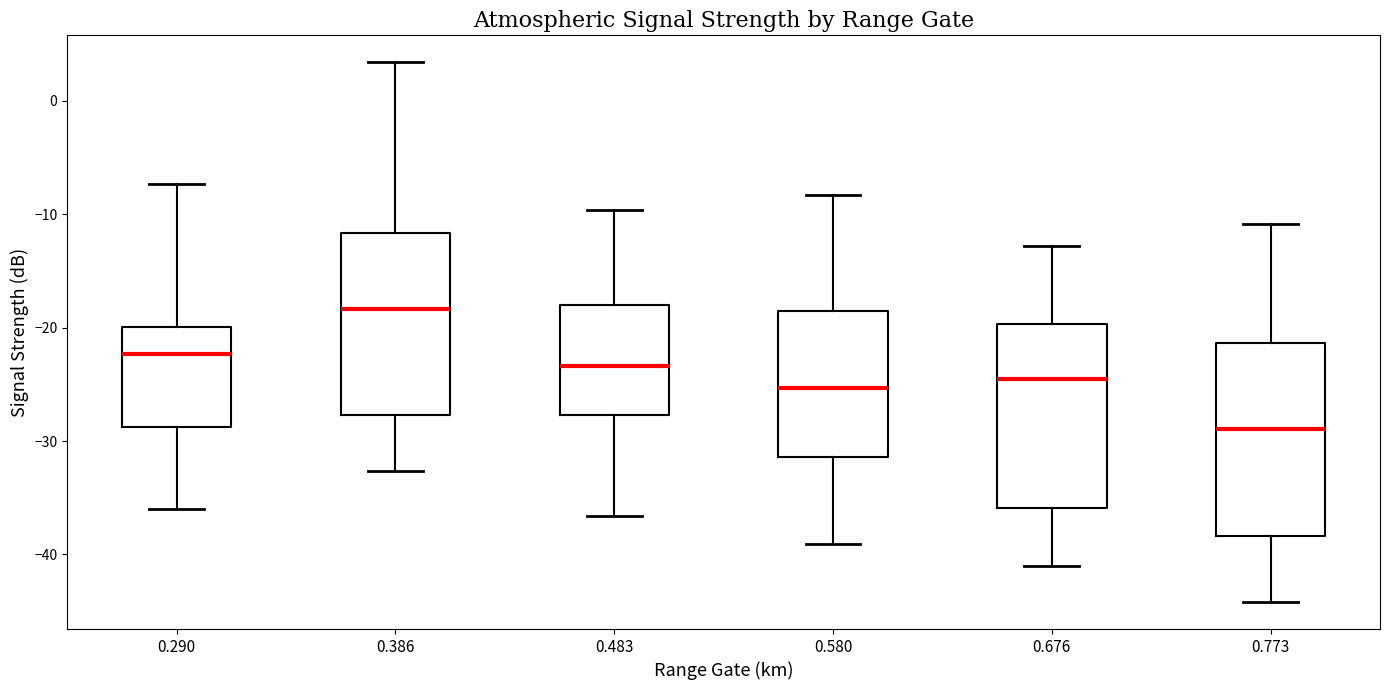

Reading left to right, transcribe this box plot: for each box, give where its median line is, the range the box spans, and where its two whiskers end, as read against the y-axis. The values are not printed on the chart, so give them approximately, as read against the axis.

0.290: median -22, box -29 to -20, whiskers -36 to -7
0.386: median -18, box -28 to -12, whiskers -33 to 3
0.483: median -23, box -28 to -18, whiskers -37 to -10
0.580: median -25, box -31 to -19, whiskers -39 to -8
0.676: median -24, box -36 to -20, whiskers -41 to -13
0.773: median -29, box -38 to -21, whiskers -44 to -11